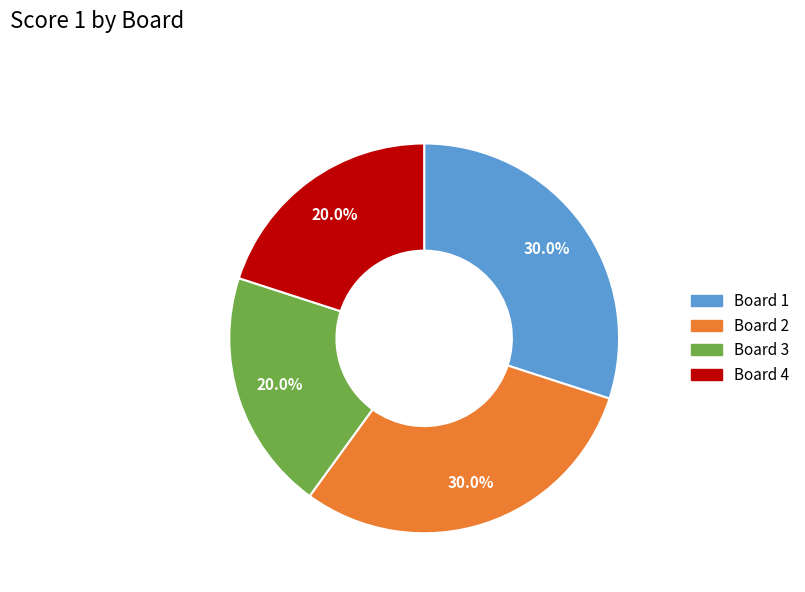

What portion of the pie excludes Board 1?

70.0%